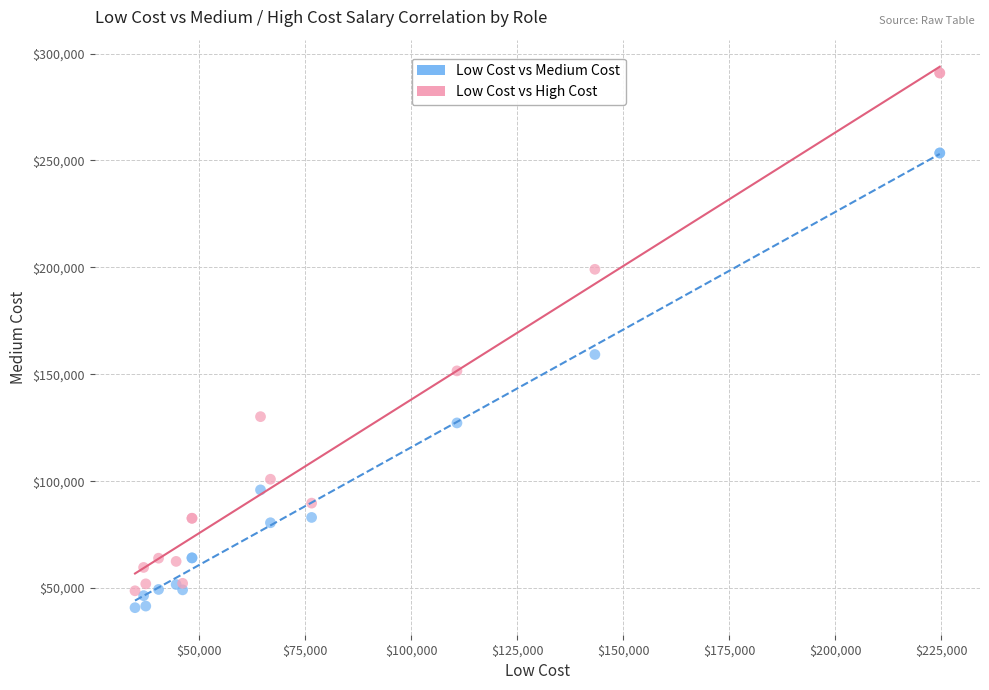

In the Low Cost vs Medium Cost series, what Y value is closest to 147176?

159262